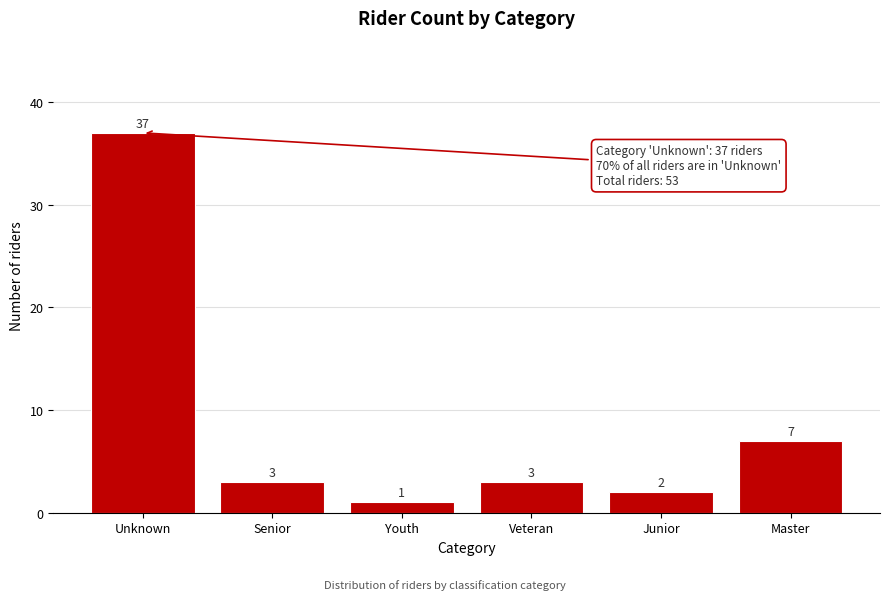

Reading left to right, what are all the values shown in this chart?

37	3	1	3	2	7